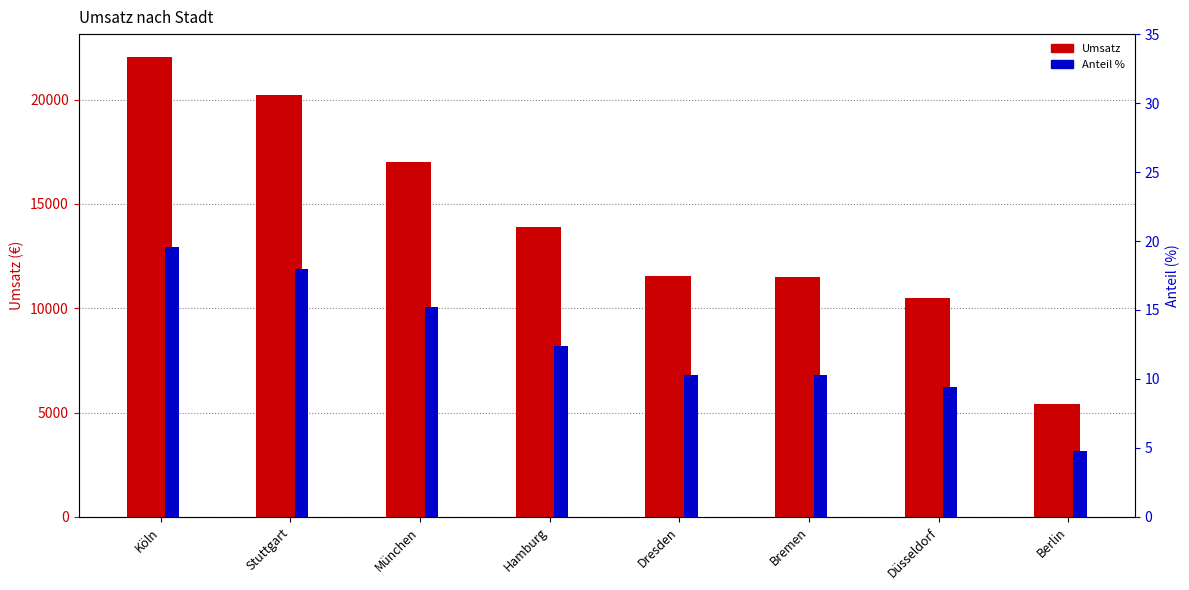

Between Düsseldorf and Bremen, which is larger?

Bremen